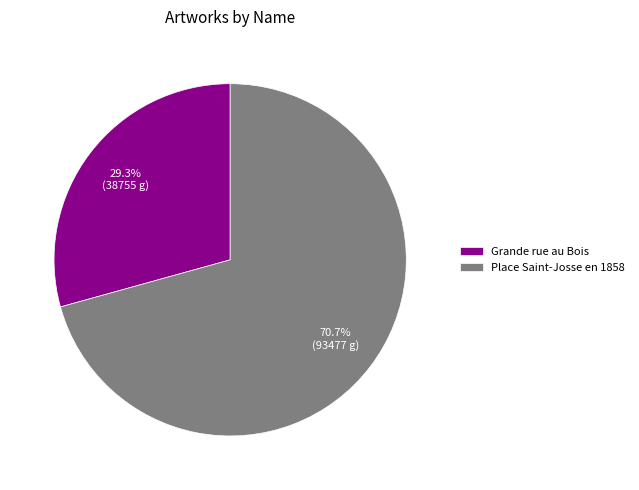

To the nearest percent, what percentage of the pie is Place Saint-Josse en 1858?

71%